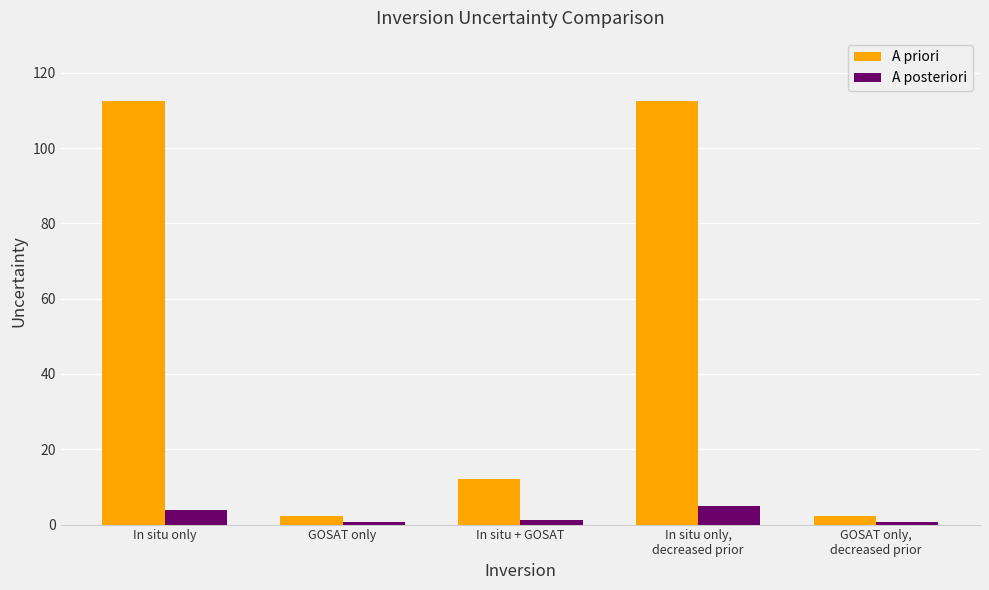

The A priori series shows 8.1 at In situ + GOSAT. True or false?

False